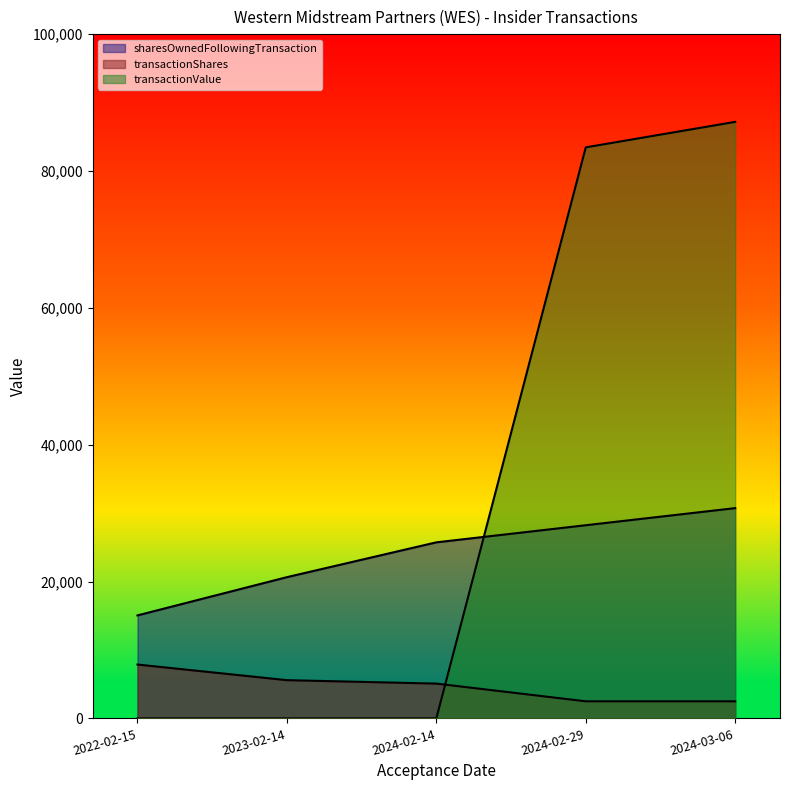

Rank the series by their maximum value, from lowest to highest.

transactionShares, sharesOwnedFollowingTransaction, transactionValue